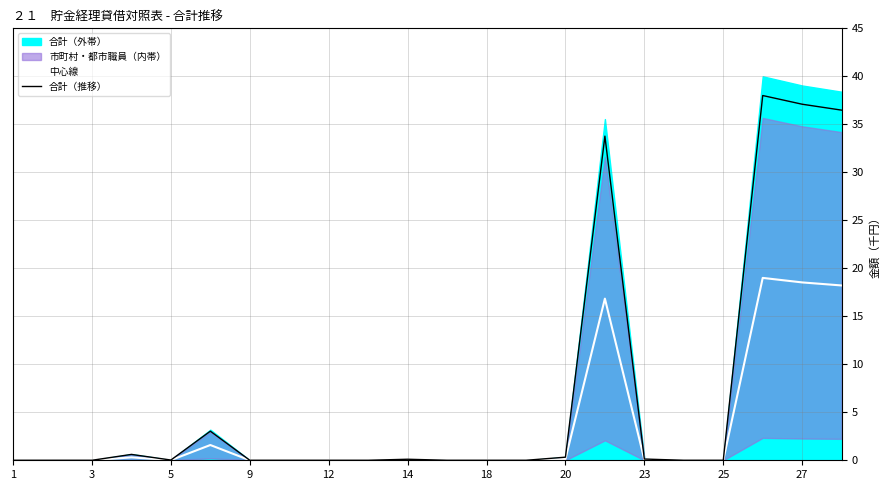

True or false: 合計（推移） and 中心線 cross at least once.

False